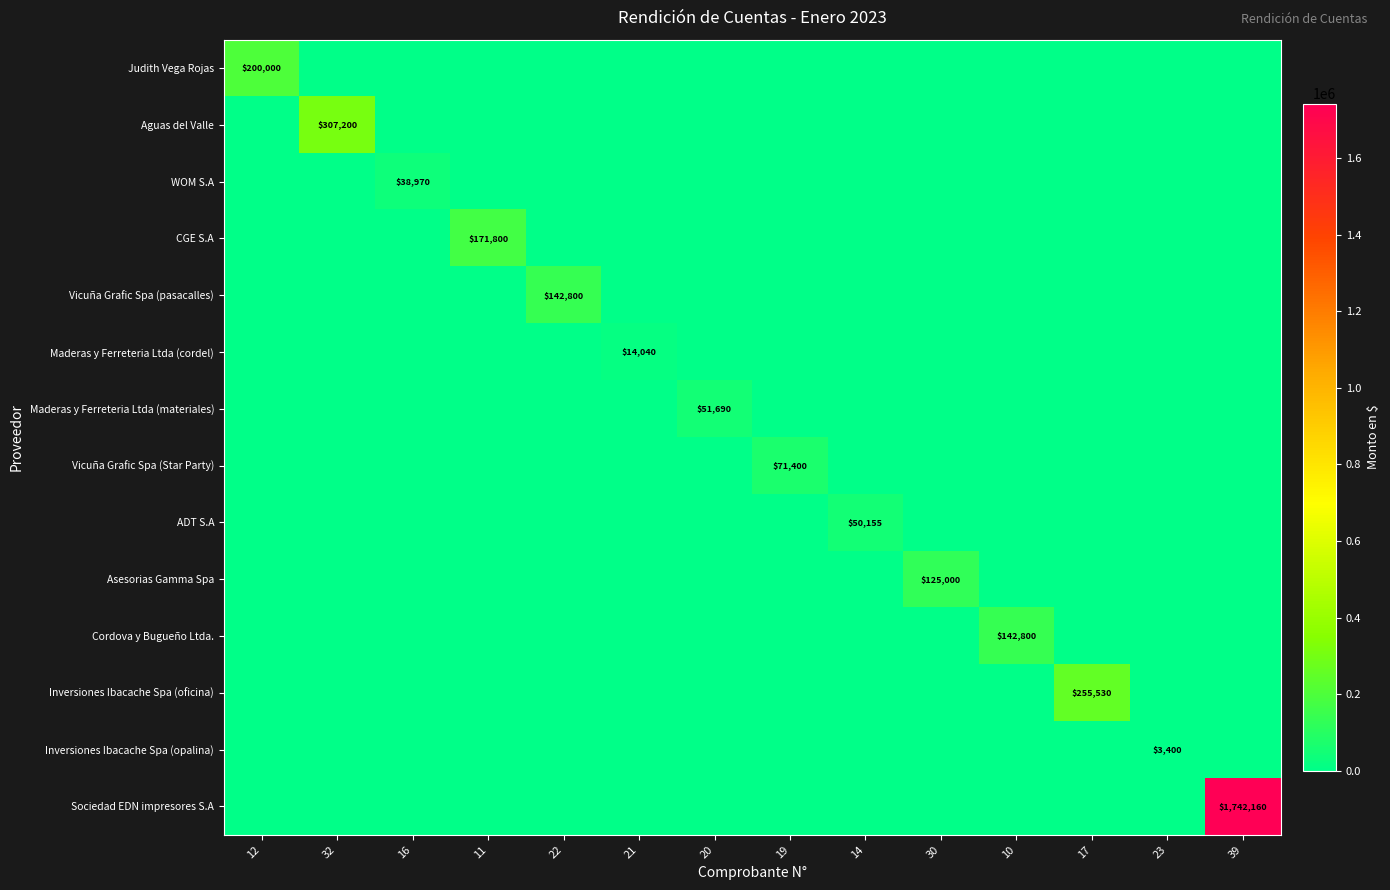

What is the average value of the Judith Vega Rojas series?

14286